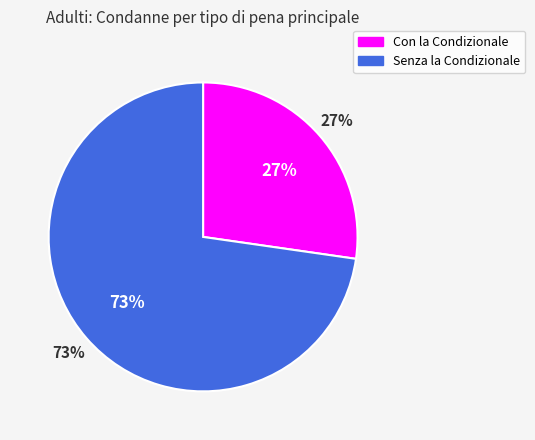

Do Pena detentiva SENZA LA CONDIZIONALE and Pena detentiva CON LA CONDIZIONALE together represent more than half of the pie?

Yes